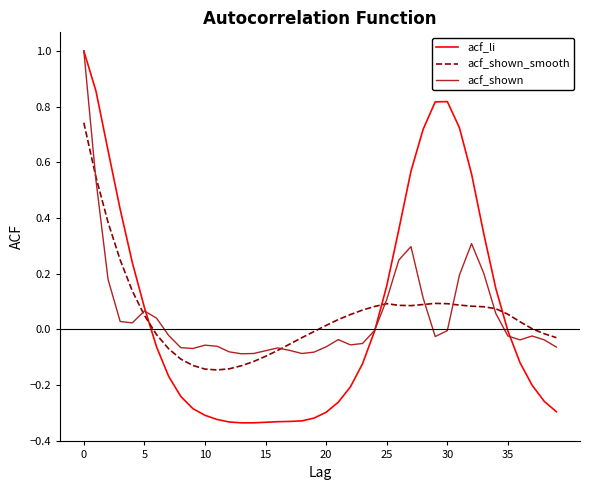

What is the maximum value shown in the chart?

1.0